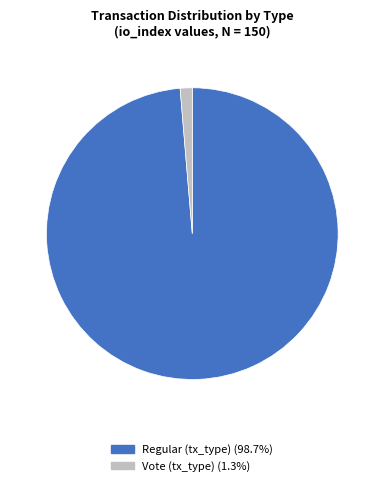

Which slice is the largest?

Regular (tx_type)